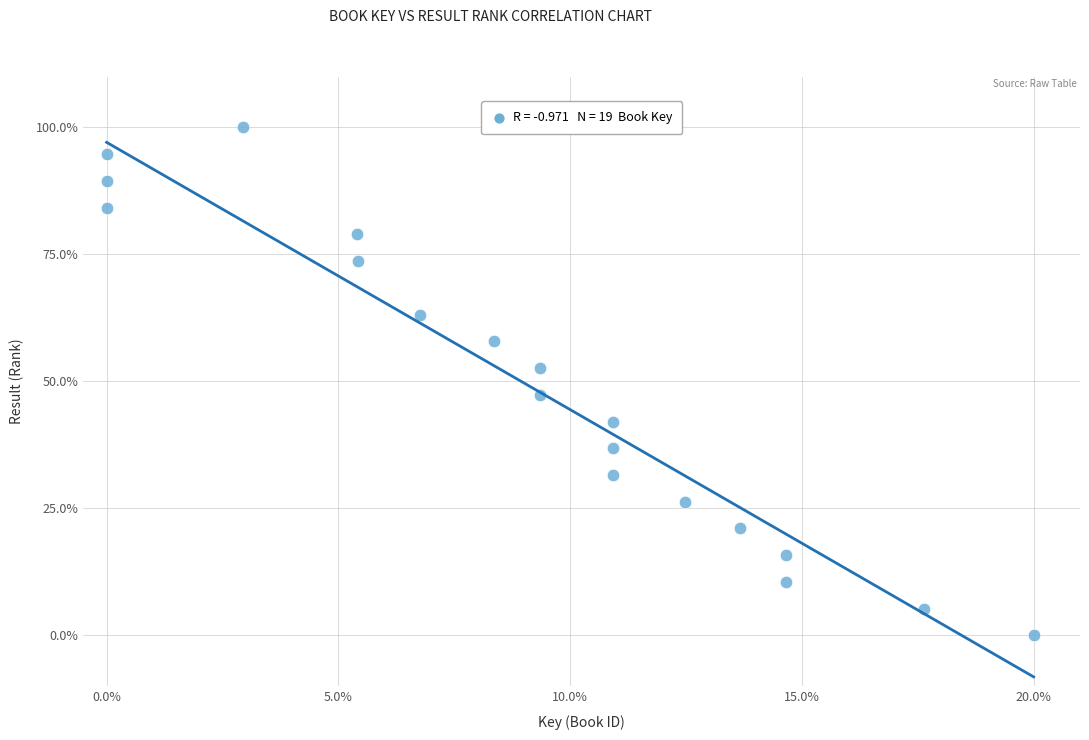

What is the range of Y values (max minus min)?

100.0